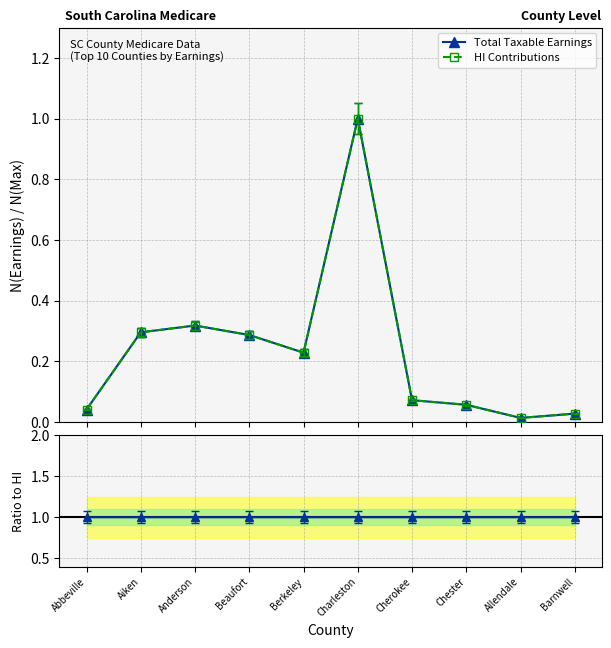

Rank the series at Charleston from highest to lowest value.

Total Taxable Earnings, HI Contributions, Ratio to HI Contributions